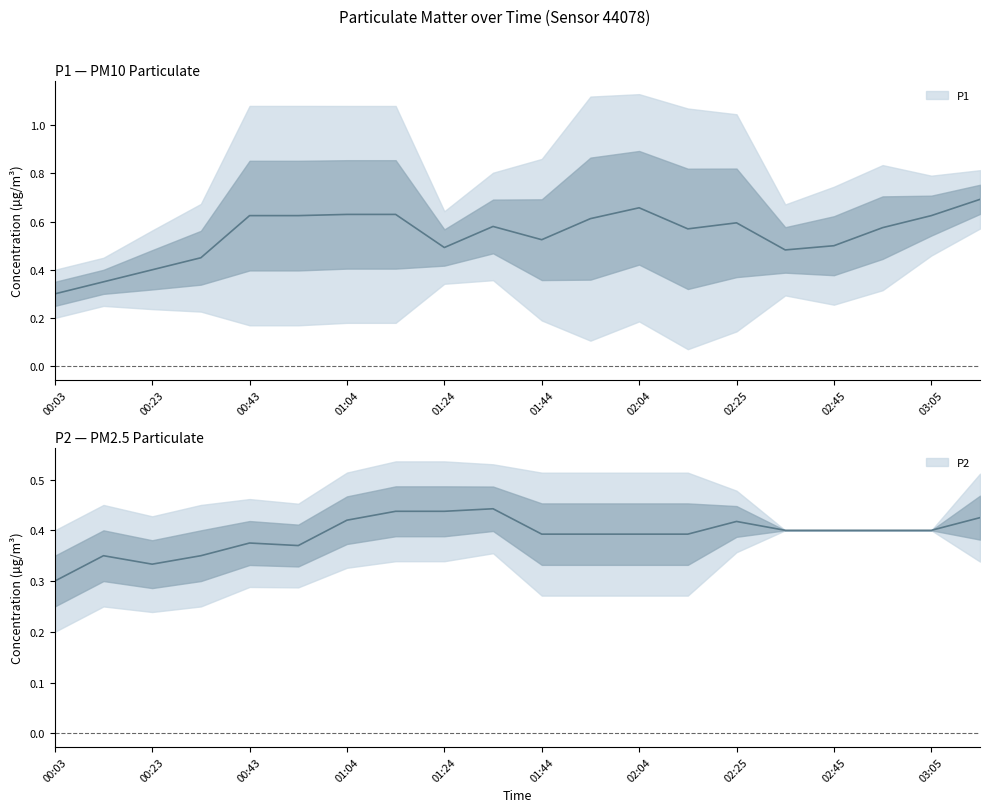

True or false: P2 and P1 intersect in this chart.

False